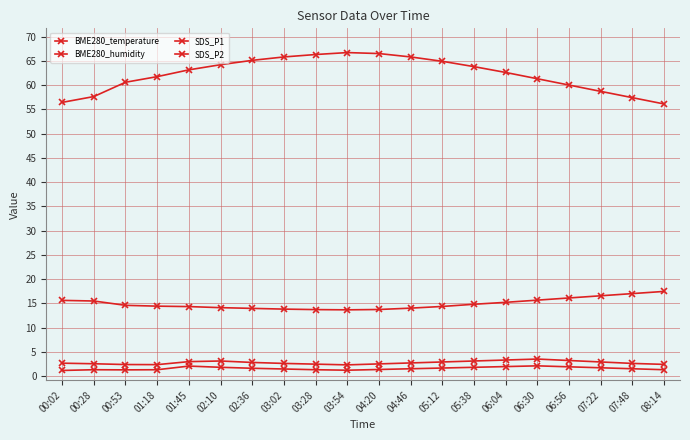

What is the difference between the BME280_temperature values at 01:45 and 06:04?

0.9